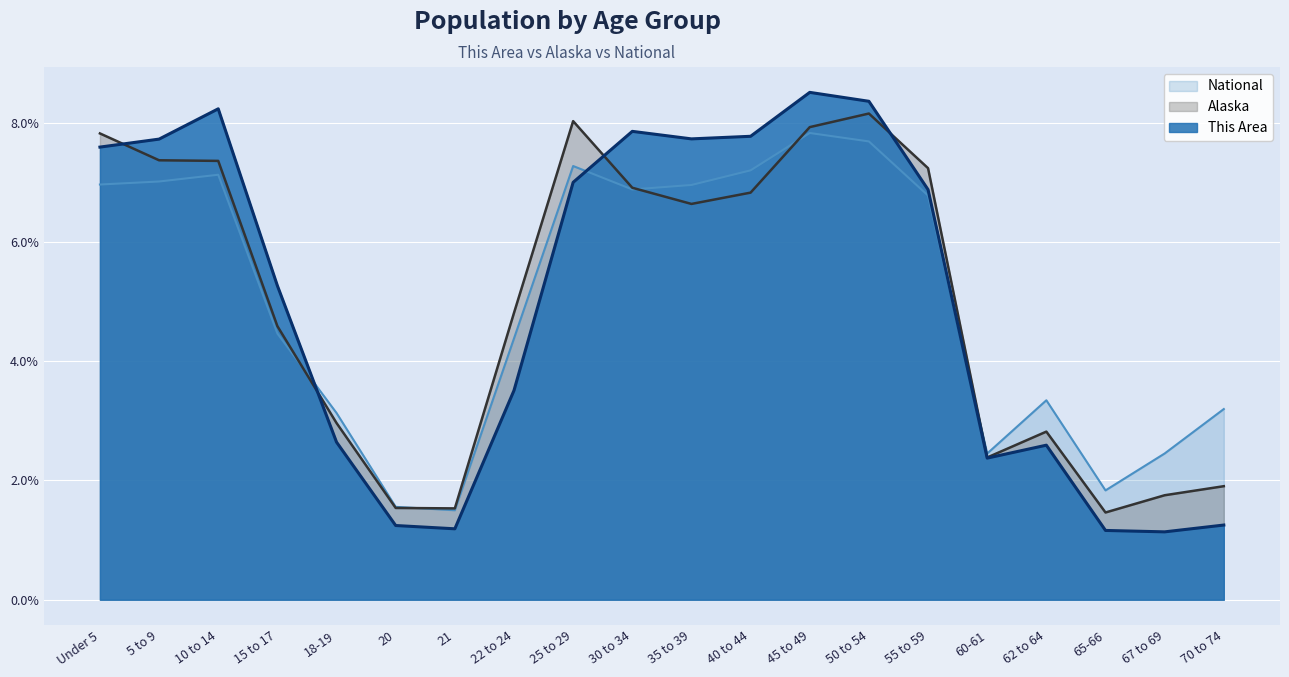

Where does the National series first go above 6?

Under 5